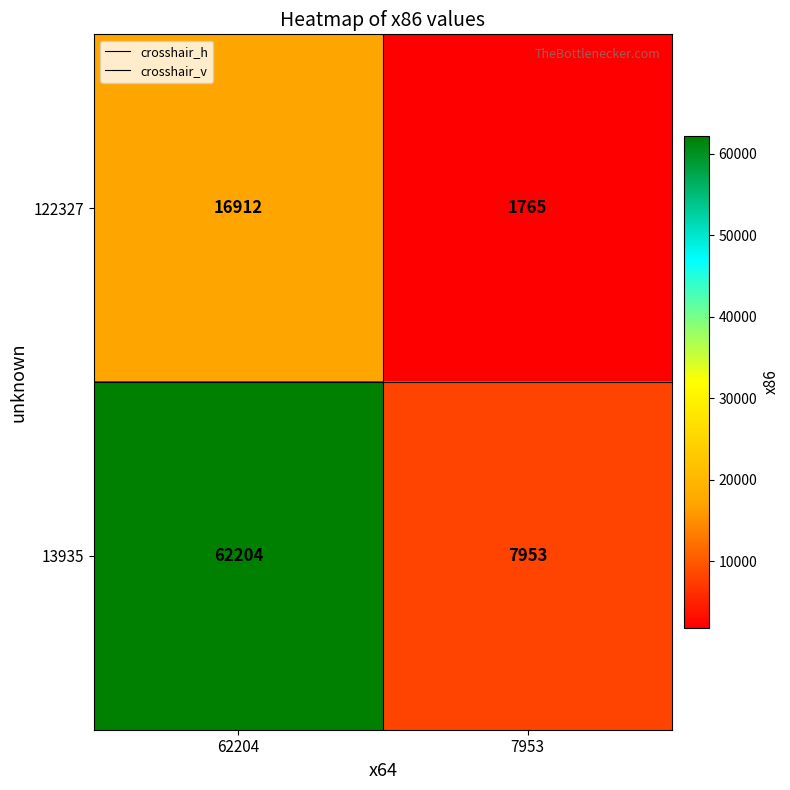

Is it true that 13935 equals 7953 at 7953?

True